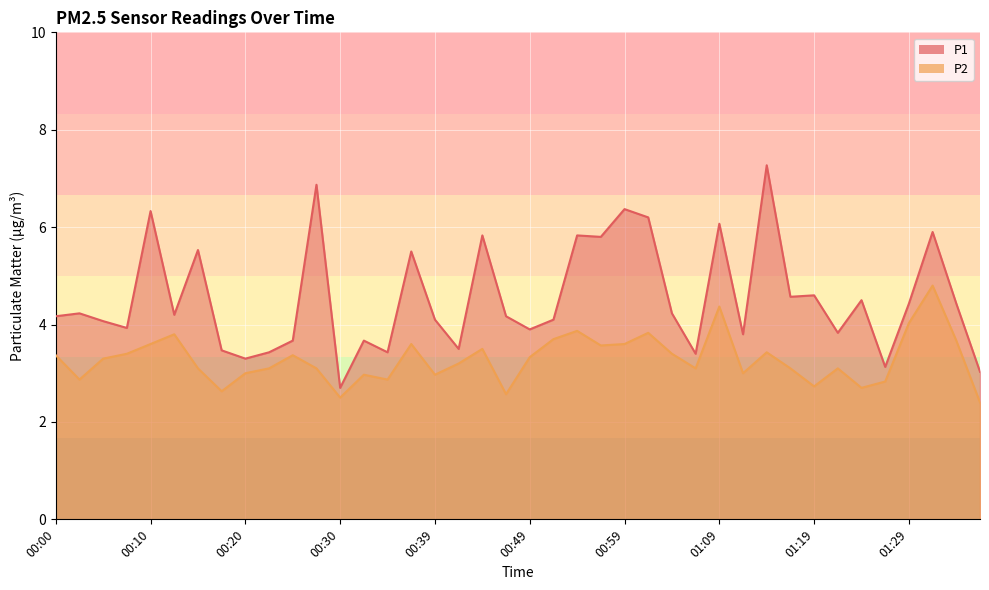

True or false: P2 and P1 intersect in this chart.

False